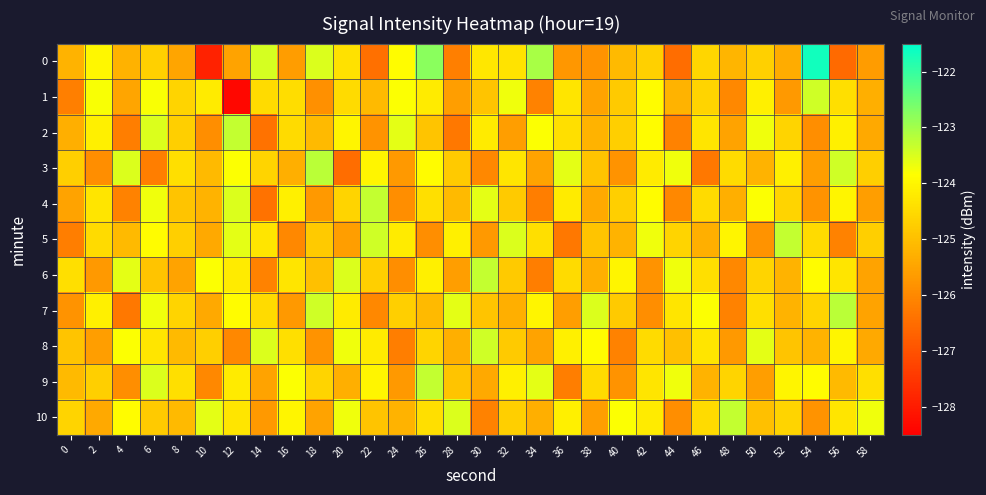

What is the total value across all series at 46?

-1371.8